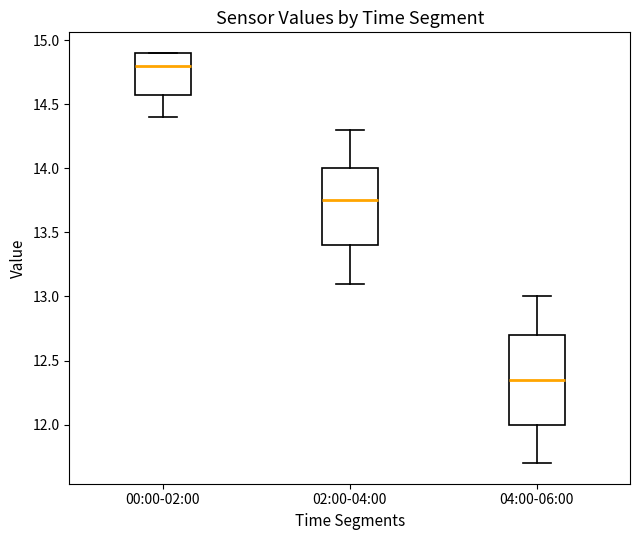

Reading left to right, transcribe this box plot: for each box, give where its median line is, the range the box spans, and where its two whiskers end, as read against the y-axis. The values are not printed on the chart, so give them approximately, as read against the axis.

00:00-02:00: median 14.80, box 14.60 to 14.90, whiskers 14.40 to 14.90
02:00-04:00: median 13.75, box 13.40 to 14.00, whiskers 13.10 to 14.30
04:00-06:00: median 12.35, box 12.00 to 12.70, whiskers 11.70 to 13.00